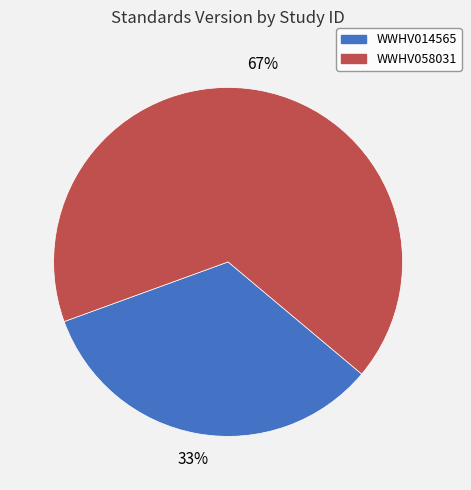

What percentage is the WWHV014565 slice, to the nearest percent?

33%